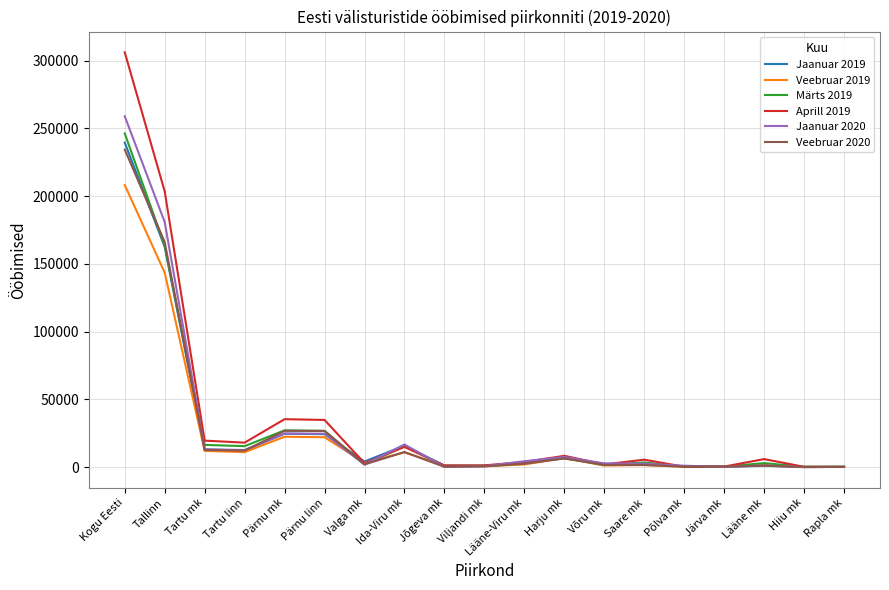

What is the total value across all series at Pärnu mk?

161488